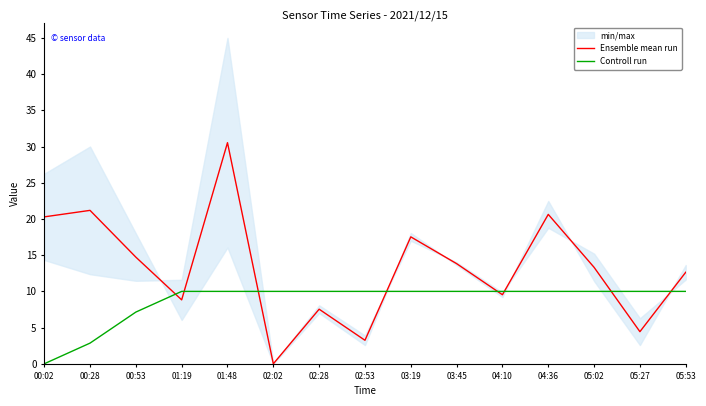

The value of Ensemble mean run at 00:02 is 20.3. True or false?

True